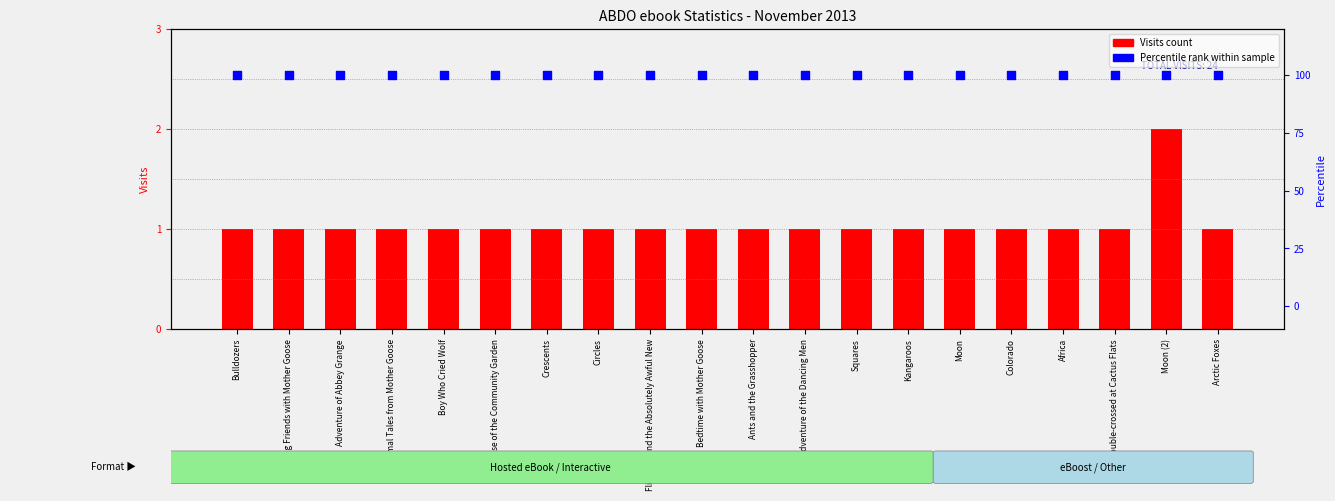

Is the value of Visits at Animal Tales from Mother Goose greater than the value of Percentile rank within sample at Case of the Community Garden?

No